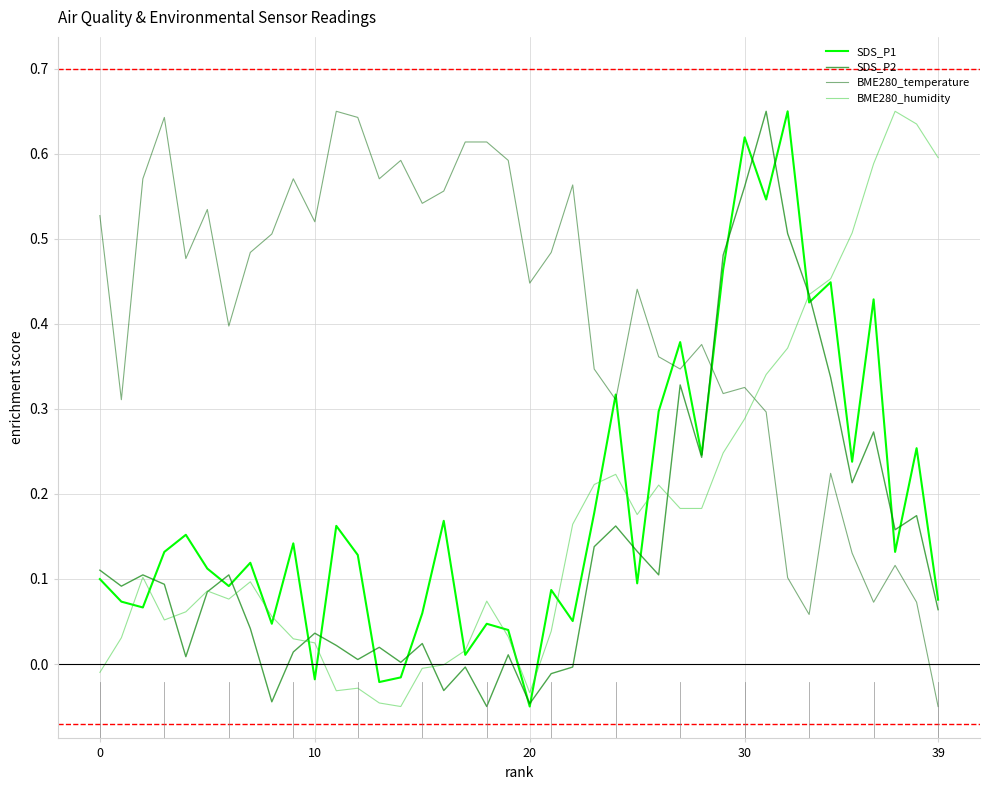

How many categories are shown in the chart?

40